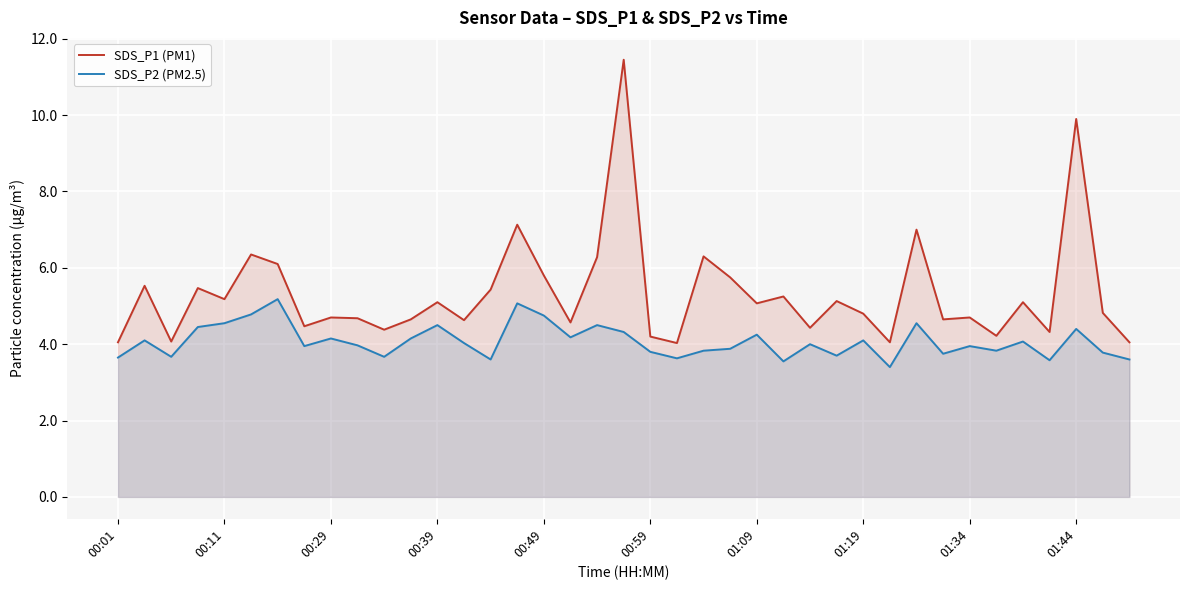

What is the maximum value for SDS_P2 (PM2.5)?

5.2